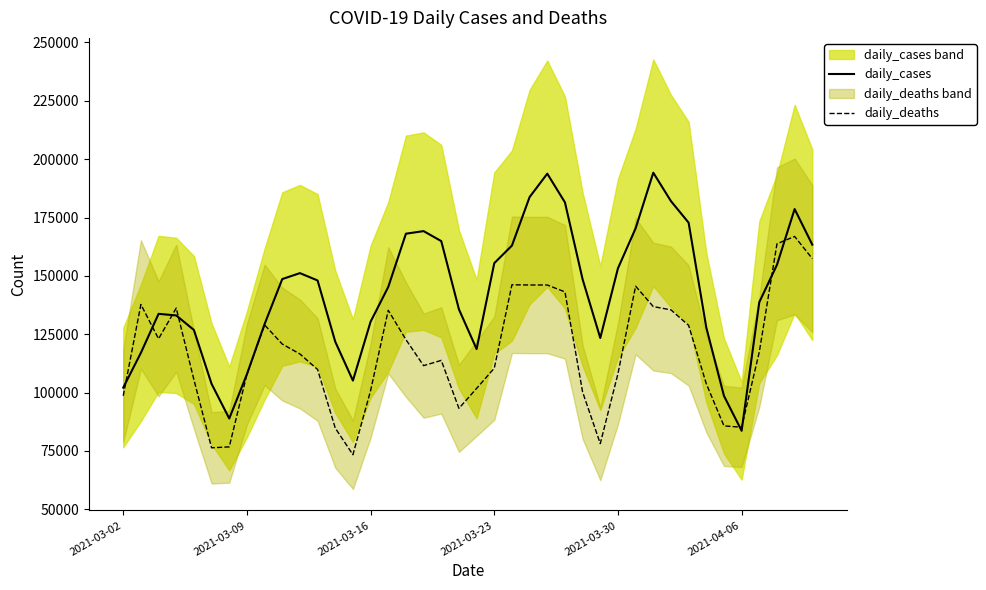

Does the chart display data point markers on the line(s)?

No